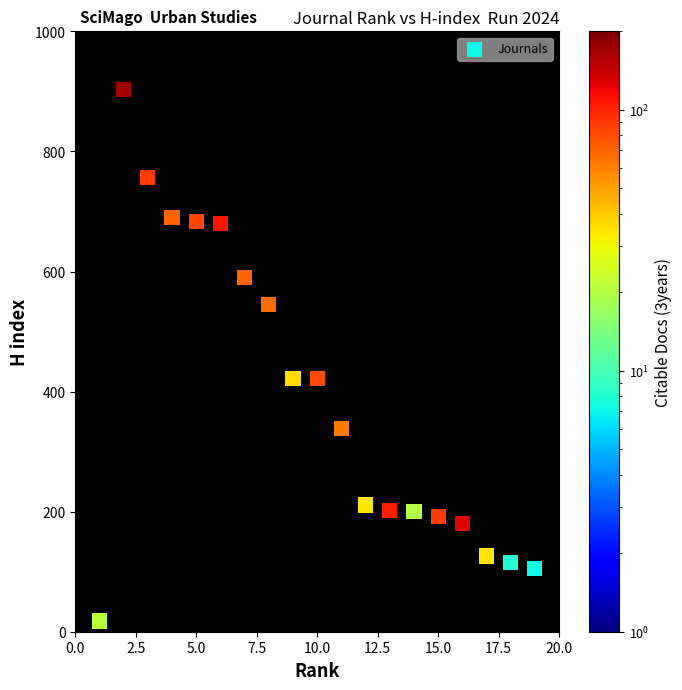

What is the range of X values (max minus min)?

18